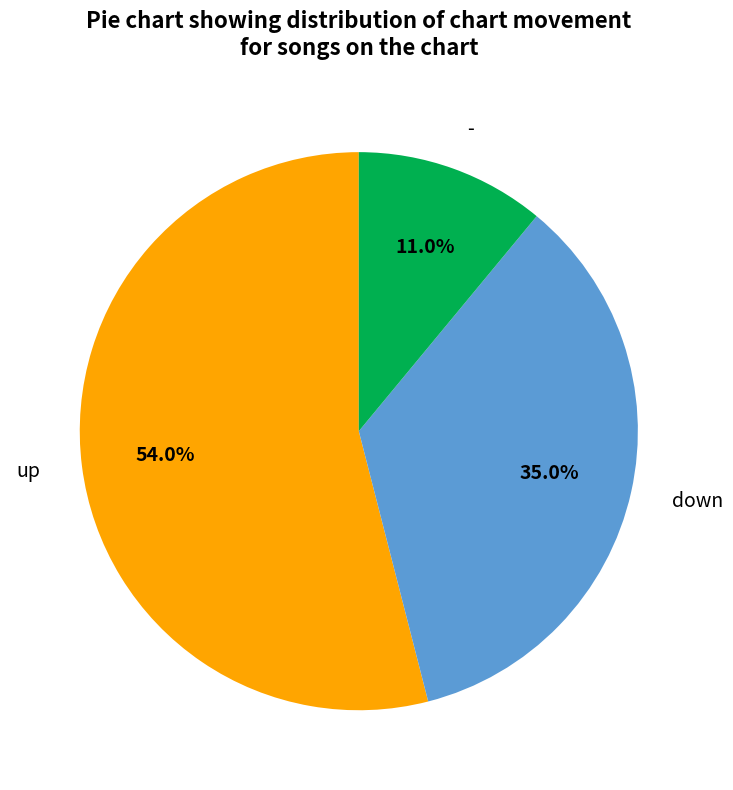

Count the number of slices in the pie.

3